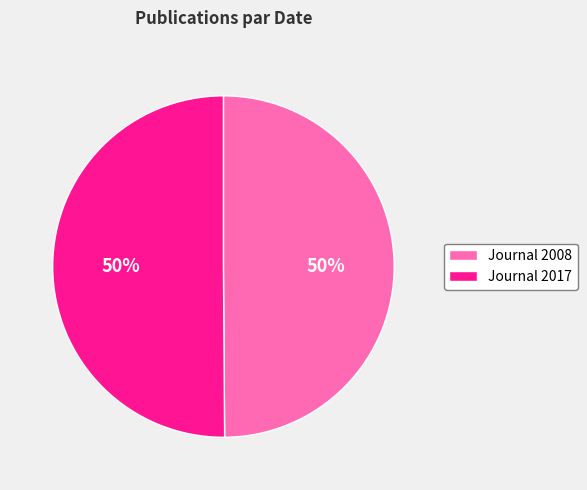

What percentage is the Journal 2008 slice, to the nearest percent?

50%